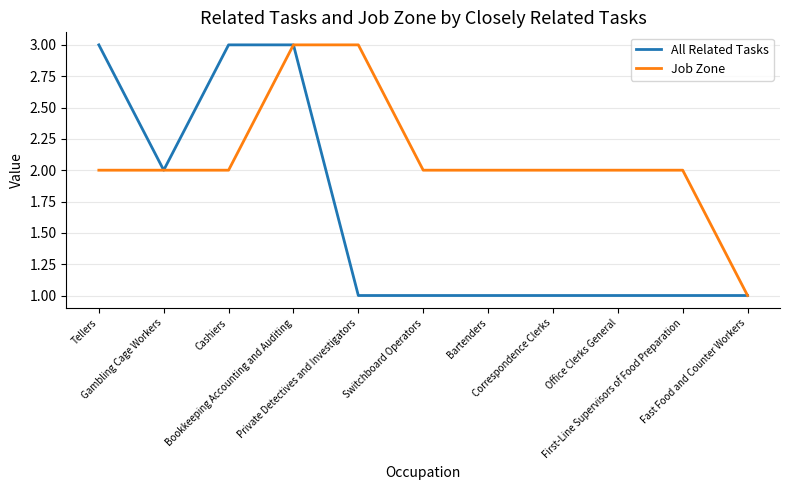

What is the maximum value for Job Zone?

3